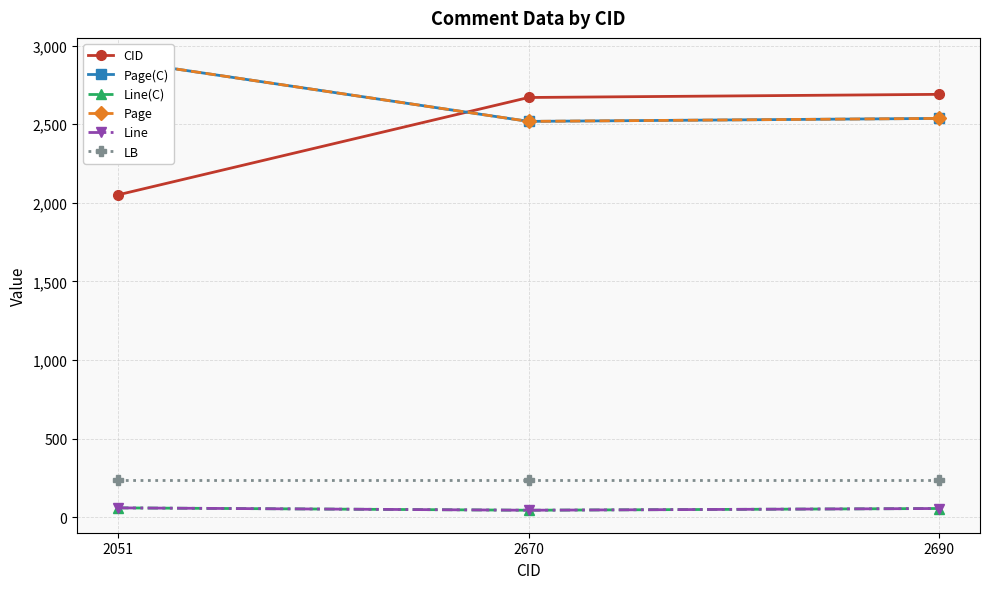

Which series changed the most between 2051 and 2670?

CID